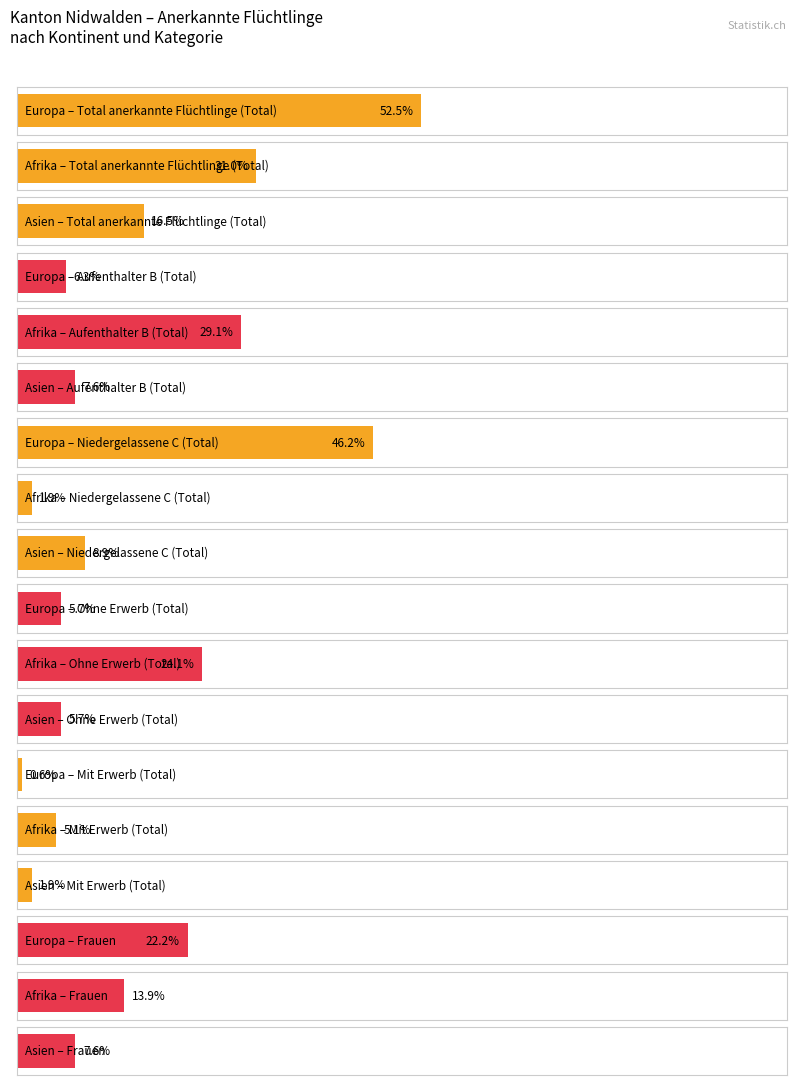

Rank the series at Europa from lowest to highest value.

Mit Erwerb (Total), Ohne Erwerb (Total), Aufenthalter B (Total), Frauen, Niedergelassene C (Total), Total anerkannte Flüchtlinge (Total)